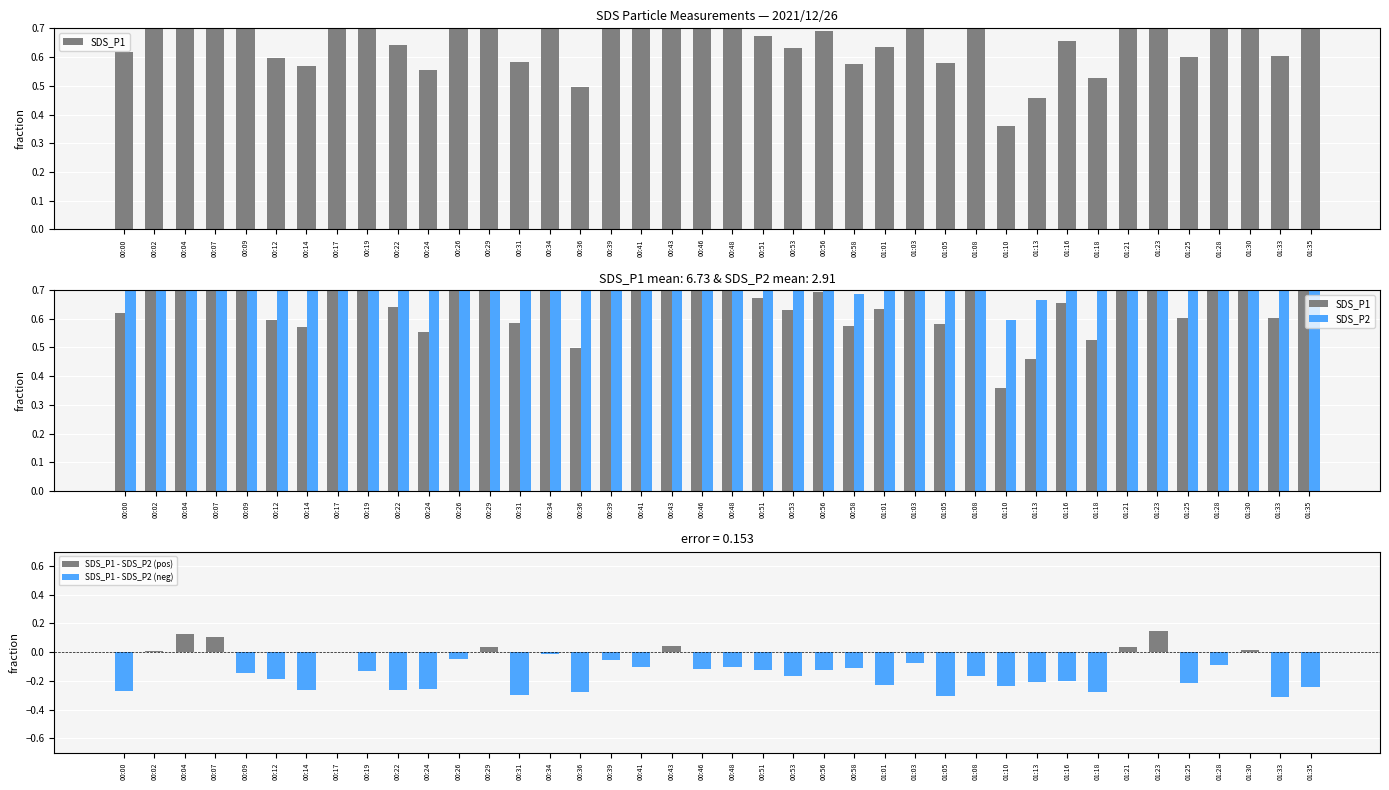

True or false: SDS_P1 has a value of 0.3 at 00:43.

False